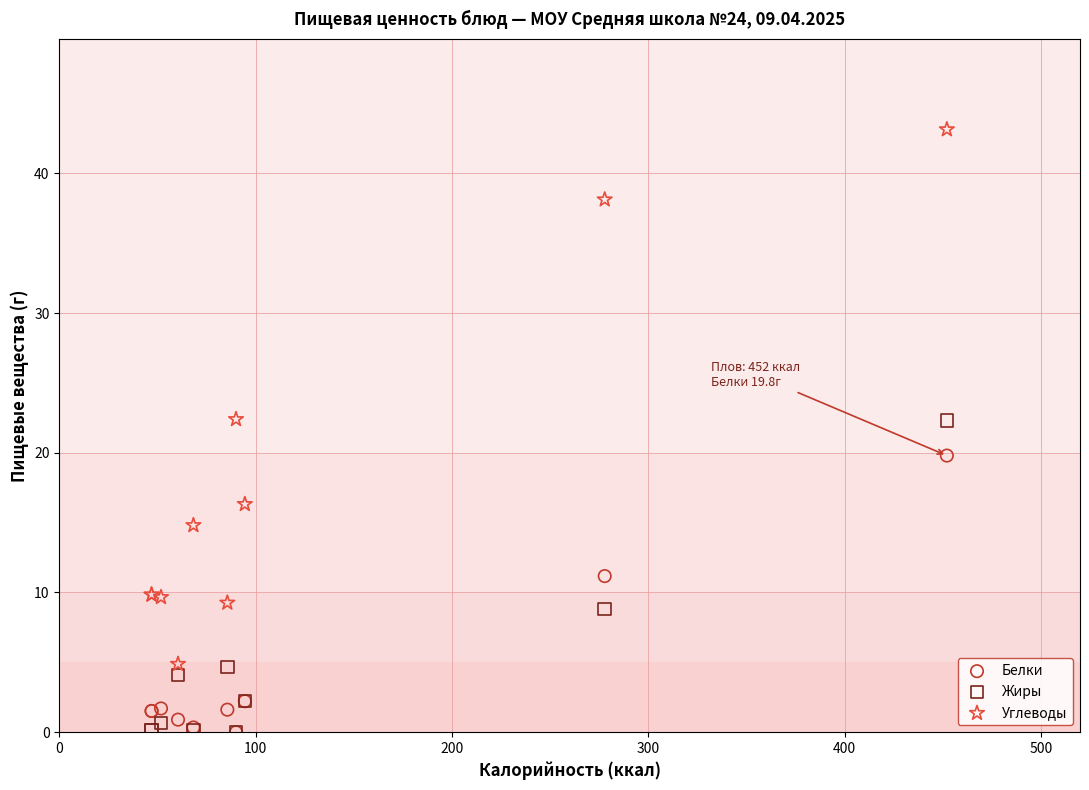

Which series has the widest spread of Y values?

Углеводы